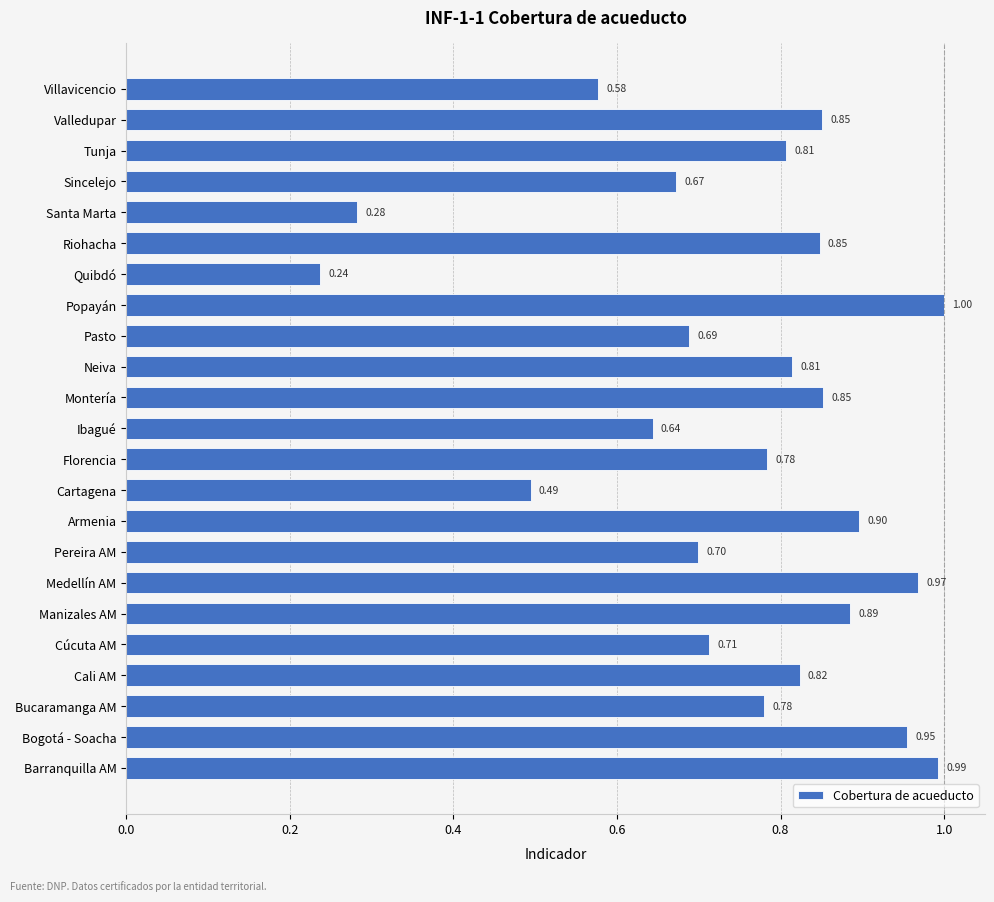

What is the difference between the second highest and second lowest values?

0.7